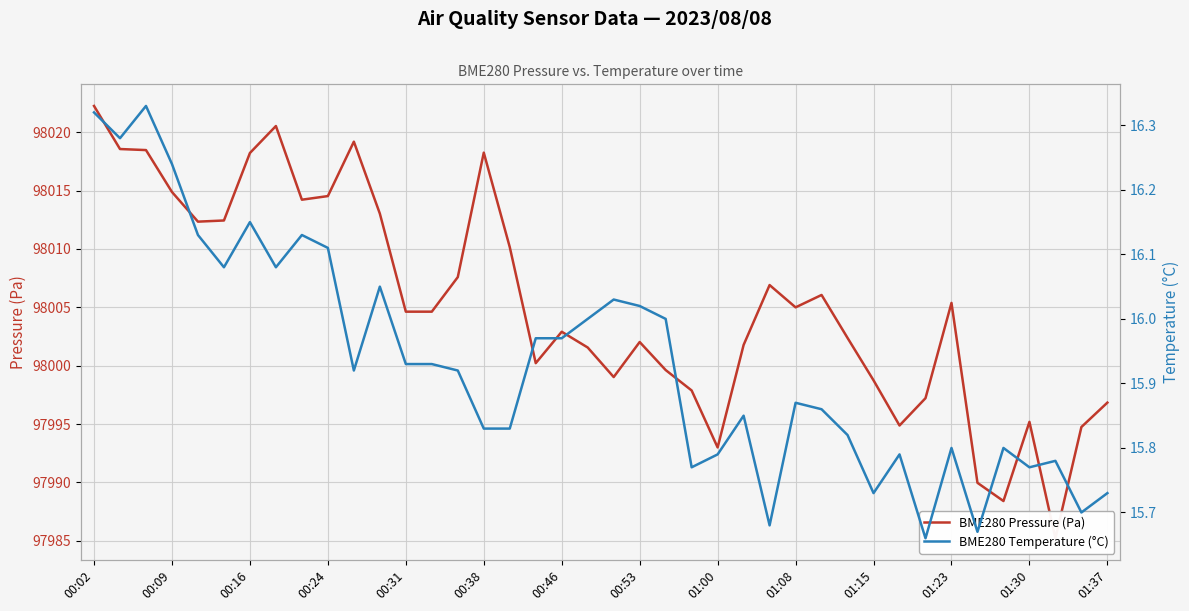

At how many categories does at least one series exceed 43022?

40